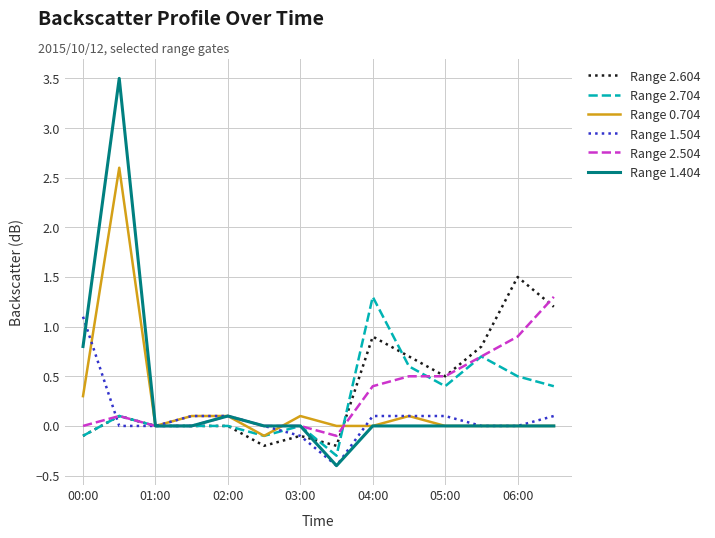

How many lines are shown in the chart?

6